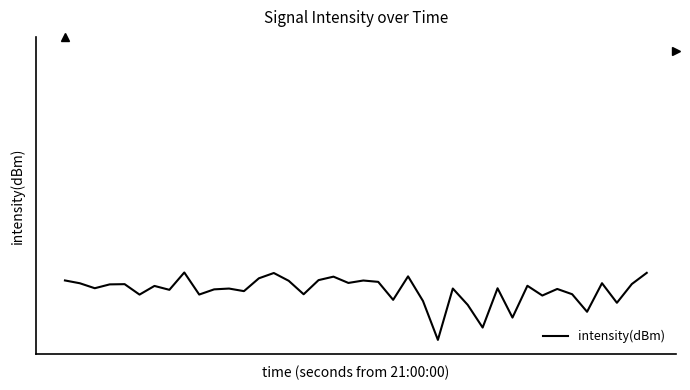

What is the minimum value shown in the chart?

-150.4